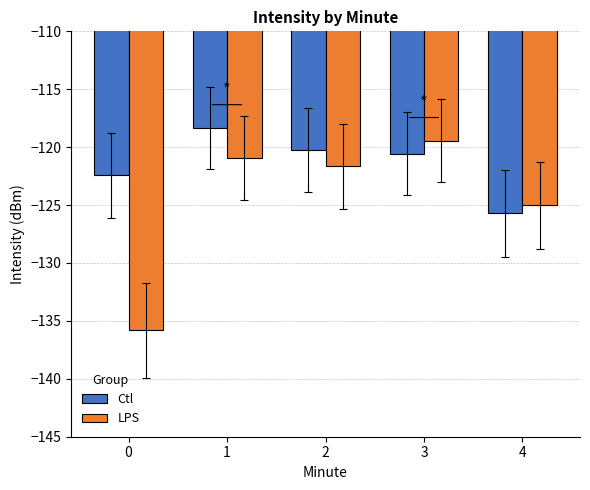

Which series has the widest spread of values?

LPS